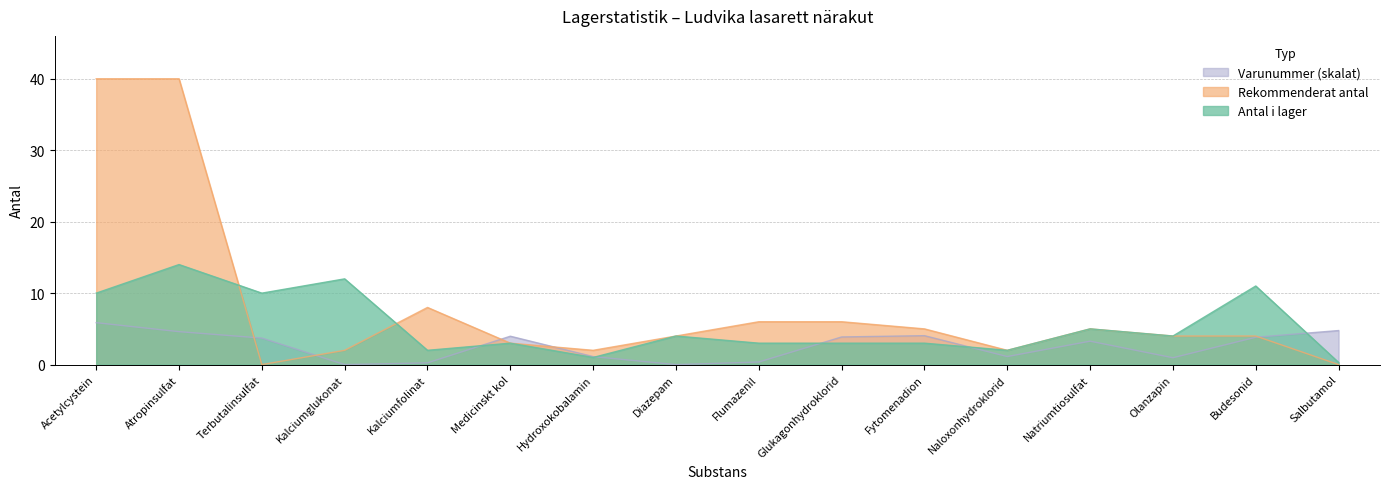

How many data points in Antal i lager are less than 4?

8